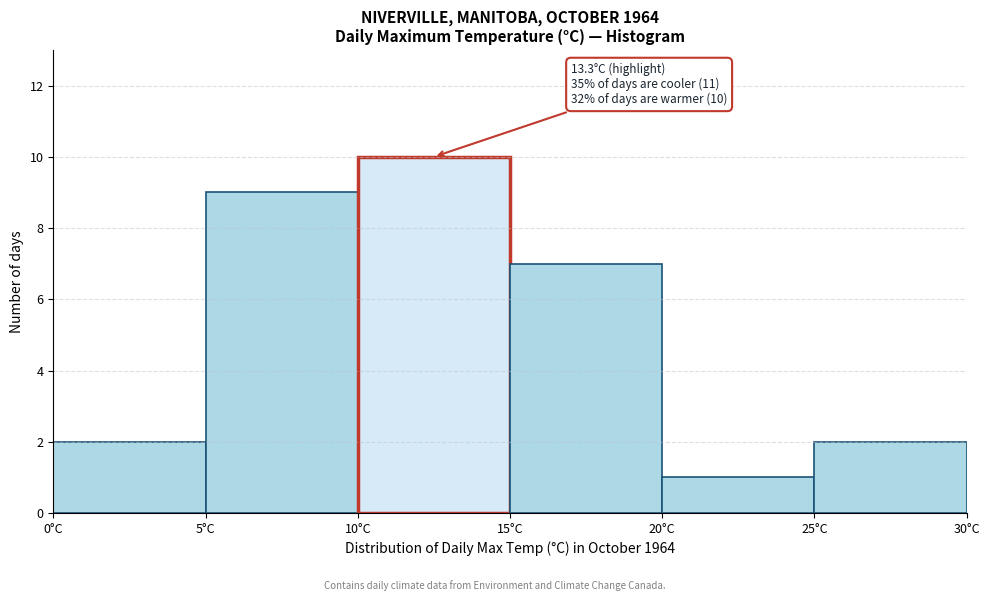

Which range on the x-axis has the tallest bar?

10 to 15